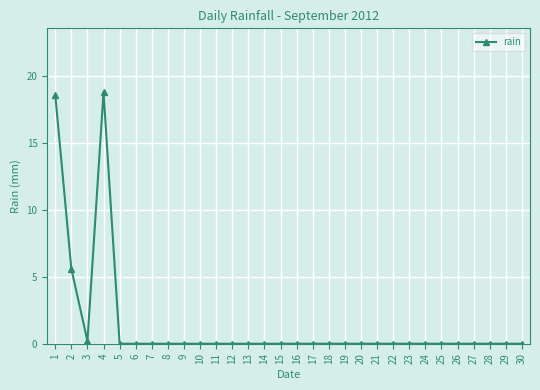

Reading left to right, list all the values displayed in this chart.

18.6	5.6	0.2	18.8	0.0	0.0	0.0	0.0	0.0	0.0	0.0	0.0	0.0	0.0	0.0	0.0	0.0	0.0	0.0	0.0	0.0	0.0	0.0	0.0	0.0	0.0	0.0	0.0	0.0	0.0